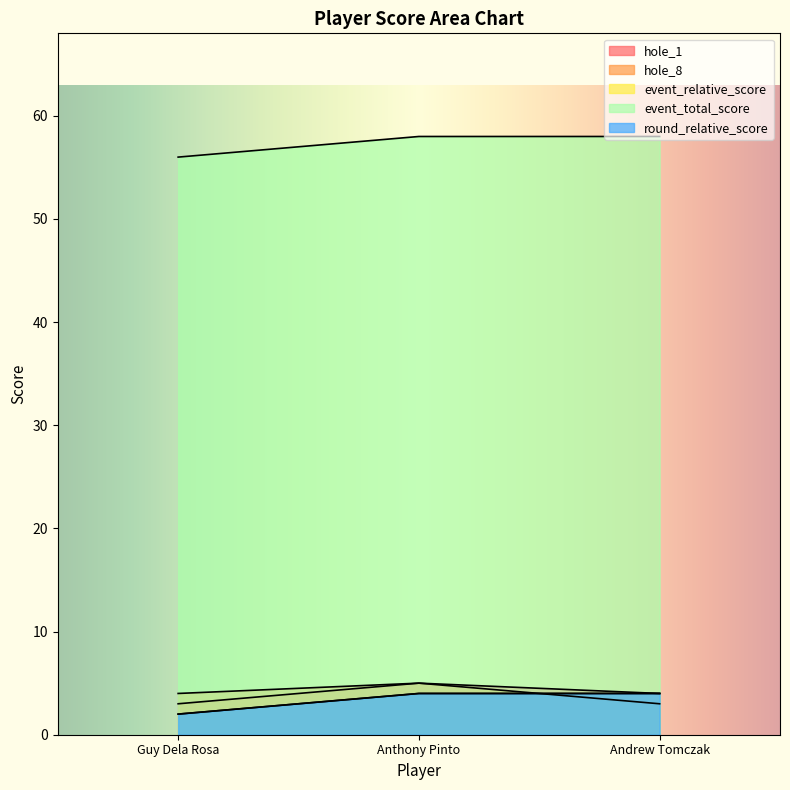

Count the number of data series in this chart.

5